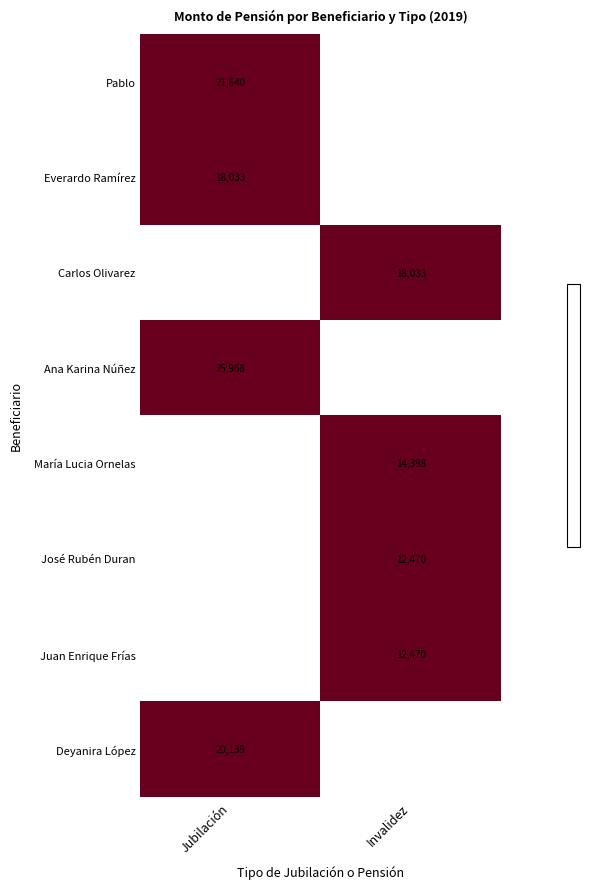

Is the value of Ana Karina Núñez at Jubilación greater than the value of María Lucia Ornelas at Invalidez?

Yes